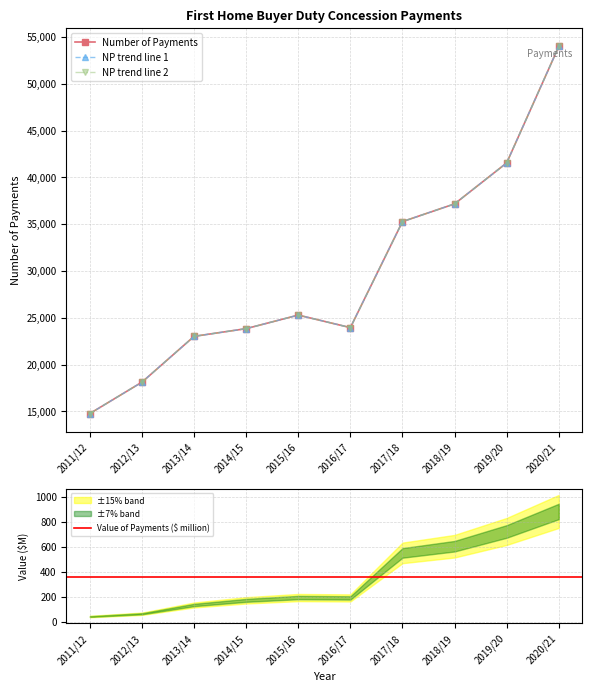

At how many categories does at least one series exceed 27126?

4